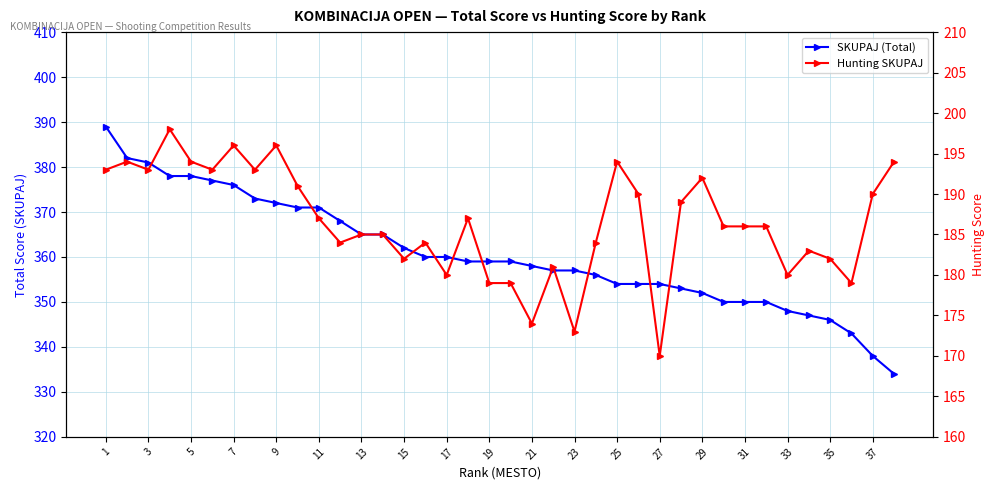

How many interior local peaks does the Hunting SKUPAJ series have?

10